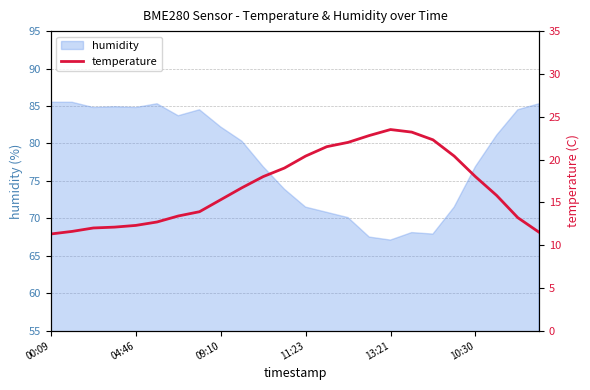

What is the difference between the values at 19 and 23?

8.9